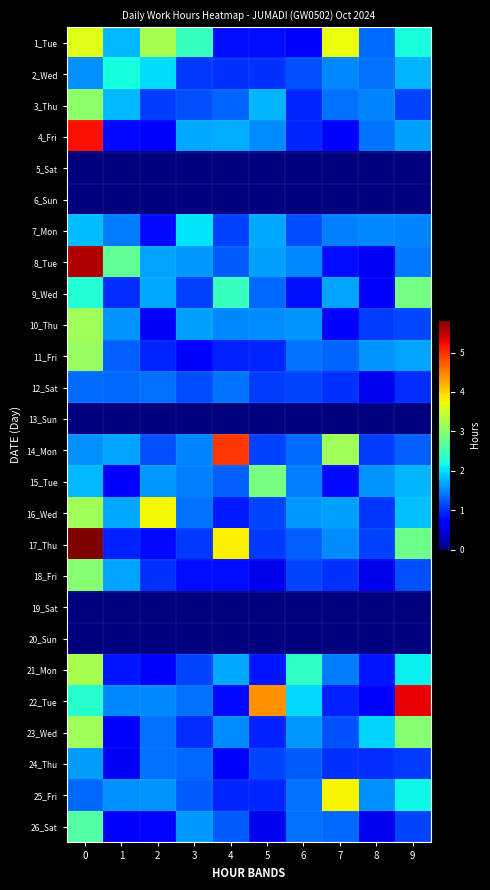

Reading left to right, list all the values displayed in this chart.

1_Tue: 0=3.6	1=1.8	2=3.2	3=2.4	4=0.8	5=0.8	6=0.7	7=3.7	8=1.4	9=2.2
2_Wed: 0=1.5	1=2.2	2=2.0	3=1.1	4=1.0	5=1.0	6=1.2	7=1.5	8=1.4	9=1.8
3_Thu: 0=3.0	1=1.8	2=1.1	3=1.2	4=1.3	5=1.8	6=1.0	7=1.4	8=1.5	9=1.1
4_Fri: 0=5.2	1=0.8	2=0.7	3=1.7	4=1.7	5=1.5	6=0.9	7=0.7	8=1.4	9=1.7
5_Sat: 0=0.0	1=0.0	2=0.0	3=0.0	4=0.0	5=0.0	6=0.0	7=0.0	8=0.0	9=0.0
6_Sun: 0=0.0	1=0.0	2=0.0	3=0.0	4=0.0	5=0.0	6=0.0	7=0.0	8=0.0	9=0.0
7_Mon: 0=1.8	1=1.4	2=0.8	3=2.0	4=1.1	5=1.7	6=1.2	7=1.5	8=1.5	9=1.5
8_Tue: 0=5.6	1=2.7	2=1.7	3=1.6	4=1.3	5=1.6	6=1.5	7=0.8	8=0.6	9=1.4
9_Wed: 0=2.3	1=1.0	2=1.7	3=1.1	4=2.4	5=1.3	6=0.8	7=1.7	8=0.7	9=2.9
10_Thu: 0=3.2	1=1.6	2=0.6	3=1.6	4=1.5	5=1.5	6=1.6	7=0.7	8=1.1	9=1.2
11_Fri: 0=3.1	1=1.3	2=0.9	3=0.6	4=0.9	5=0.9	6=1.4	7=1.3	8=1.6	9=1.7
12_Sat: 0=1.4	1=1.3	2=1.4	3=1.2	4=1.4	5=1.1	6=1.1	7=1.0	8=0.6	9=1.0
13_Sun: 0=0.0	1=0.0	2=0.0	3=0.0	4=0.0	5=0.0	6=0.0	7=0.0	8=0.0	9=0.0
14_Mon: 0=1.6	1=1.7	2=1.2	3=1.5	4=5.0	5=1.1	6=1.3	7=3.2	8=1.1	9=1.3
15_Tue: 0=1.8	1=0.7	2=1.6	3=1.5	4=1.3	5=2.9	6=1.5	7=0.8	8=1.6	9=1.8
16_Wed: 0=3.2	1=1.7	2=3.8	3=1.4	4=0.9	5=1.1	6=1.6	7=1.7	8=1.0	9=1.8
17_Thu: 0=5.8	1=0.9	2=0.8	3=1.1	4=3.8	5=1.0	6=1.3	7=1.5	8=1.1	9=2.8
18_Fri: 0=3.0	1=1.7	2=1.0	3=0.8	4=0.8	5=0.5	6=1.1	7=1.0	8=0.6	9=1.2
19_Sat: 0=0.0	1=0.0	2=0.0	3=0.0	4=0.0	5=0.0	6=0.0	7=0.0	8=0.0	9=0.0
20_Sun: 0=0.0	1=0.0	2=0.0	3=0.0	4=0.0	5=0.0	6=0.0	7=0.0	8=0.0	9=0.0
21_Mon: 0=3.2	1=0.8	2=0.7	3=1.1	4=1.7	5=0.8	6=2.4	7=1.4	8=0.8	9=2.1
22_Tue: 0=2.3	1=1.5	2=1.5	3=1.4	4=0.8	5=4.4	6=2.0	7=0.9	8=0.7	9=5.3
23_Wed: 0=3.2	1=0.7	2=1.4	3=1.0	4=1.5	5=0.9	6=1.6	7=1.2	8=1.9	9=3.0
24_Thu: 0=1.6	1=0.6	2=1.4	3=1.3	4=0.7	5=1.1	6=1.3	7=1.0	8=1.0	9=1.1
25_Fri: 0=1.3	1=1.6	2=1.6	3=1.3	4=0.9	5=1.0	6=1.4	7=3.8	8=1.6	9=2.2
26_Sat: 0=2.6	1=0.7	2=0.8	3=1.6	4=1.3	5=0.6	6=1.4	7=1.3	8=0.6	9=1.1